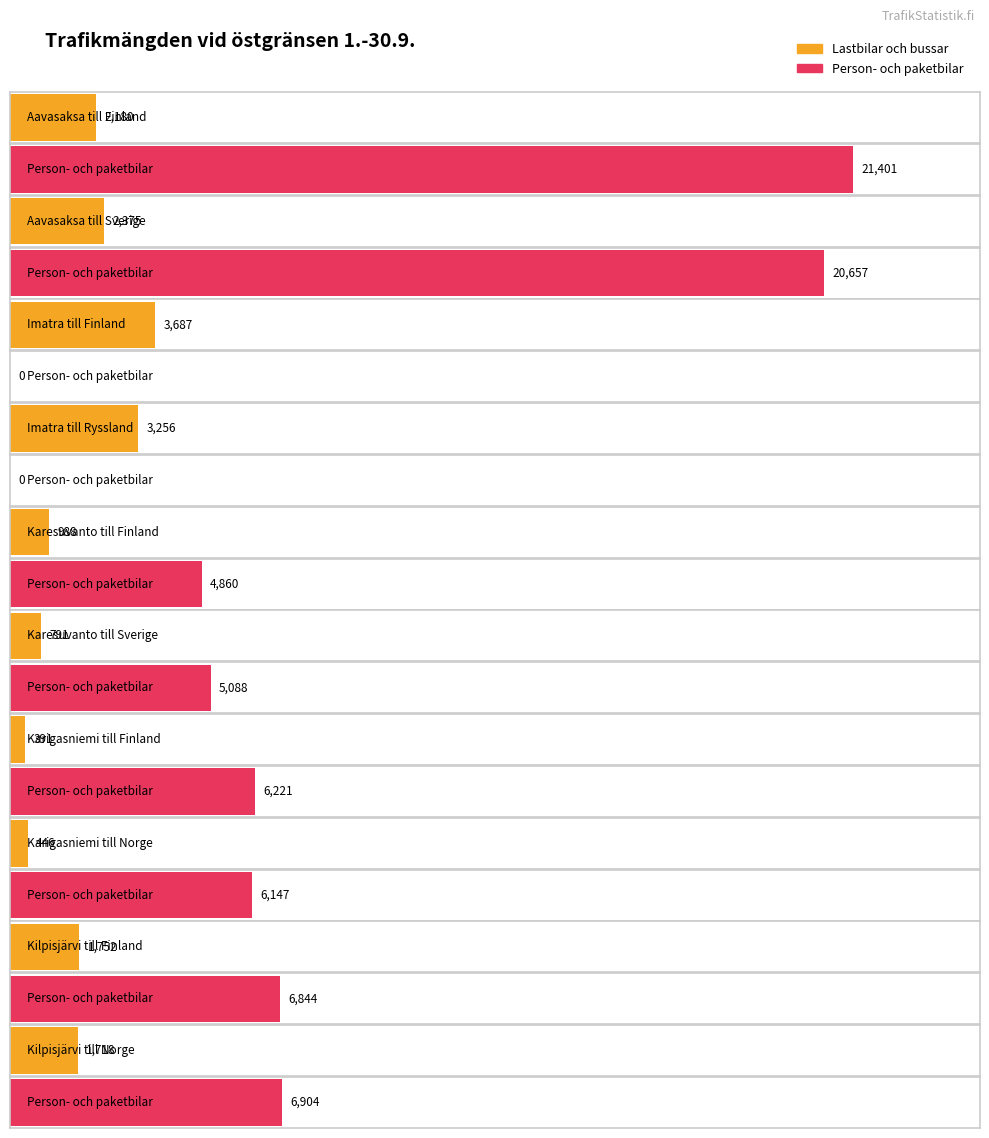

Reading left to right, what are all the values shown in this chart?

Lastbilar och bussar: 2180	2375	3687	3256	988	791	391	446	1752	1718
Person- och paketbilar: 21401	20657	0	0	4860	5088	6221	6147	6844	6904